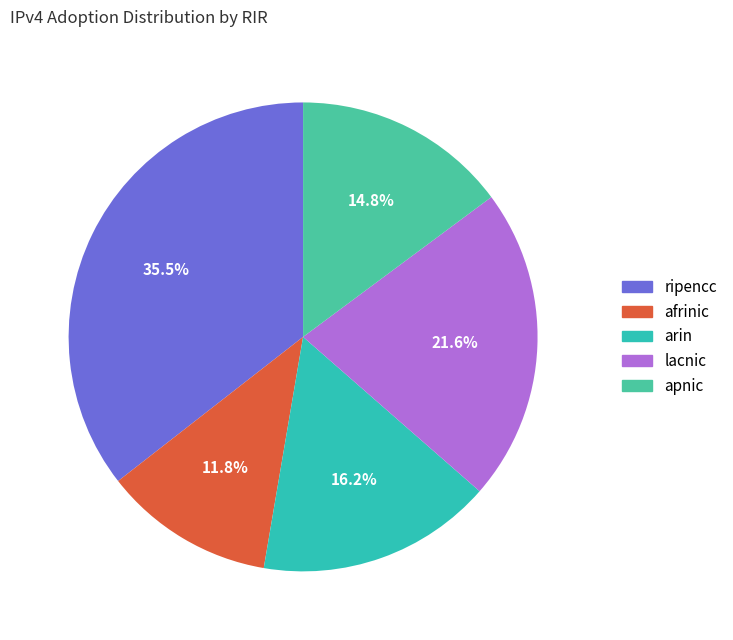

Rank the categories by value from lowest to highest.

afrinic, apnic, arin, lacnic, ripencc